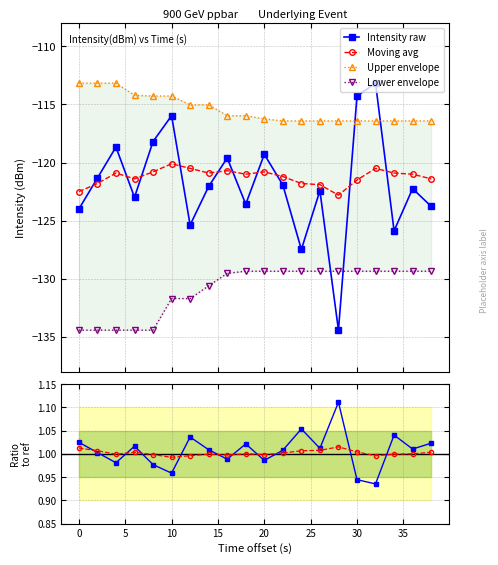

What is the value of the Intensity raw point at the 10th from the left?

-123.6